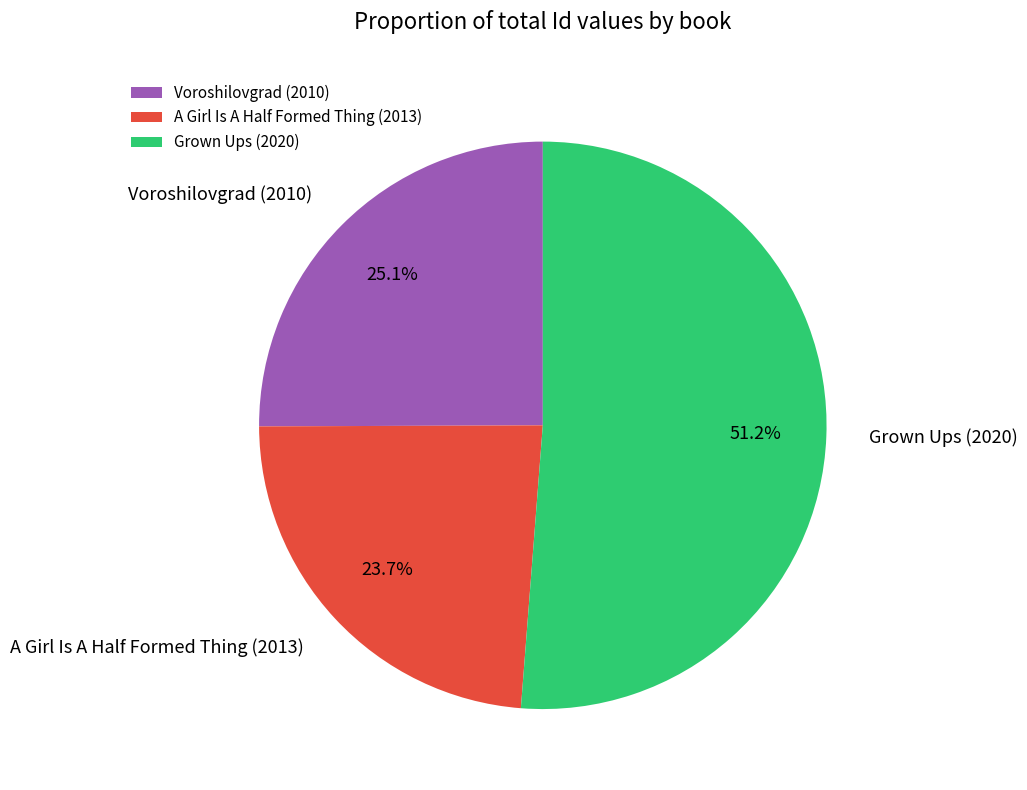

To the nearest percent, what portion does A Girl Is A Half Formed Thing (2013) represent?

24%